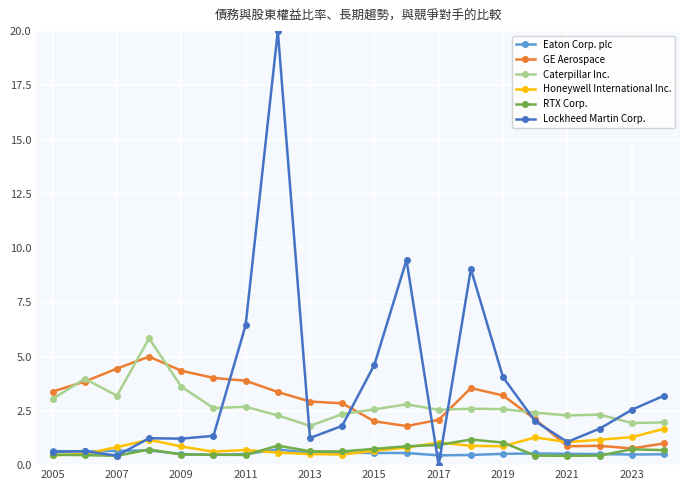

Which series has the largest total across all categories?

Lockheed Martin Corp.